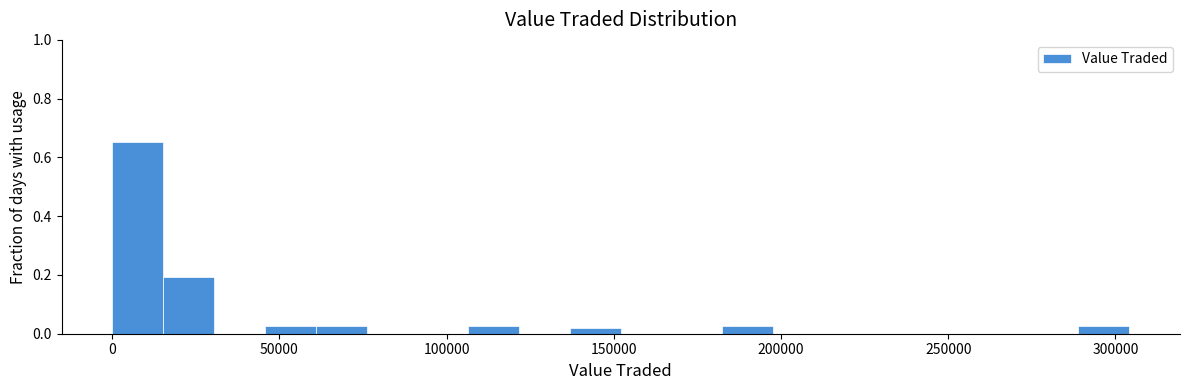

Around what value on the x-axis is the tallest bar? Give the approximate position of its centre, as read against the axis.

10000